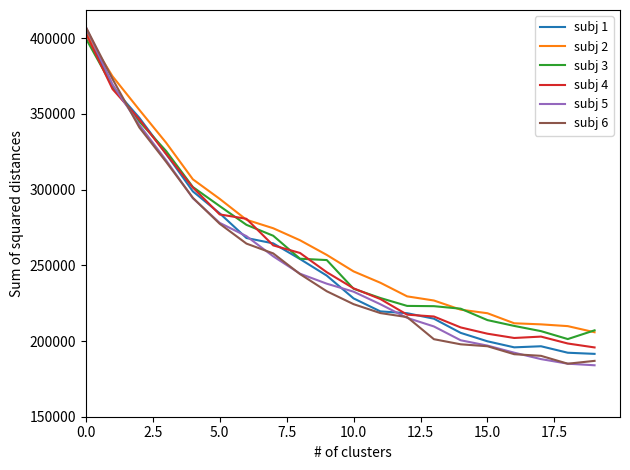

What is the maximum value shown in the chart?

407500.0